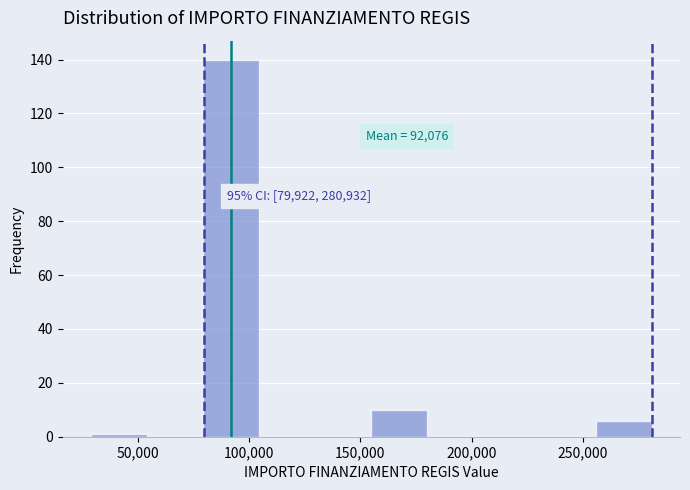

Over which range of the x-axis is the bar tallest?

80000 to 105000